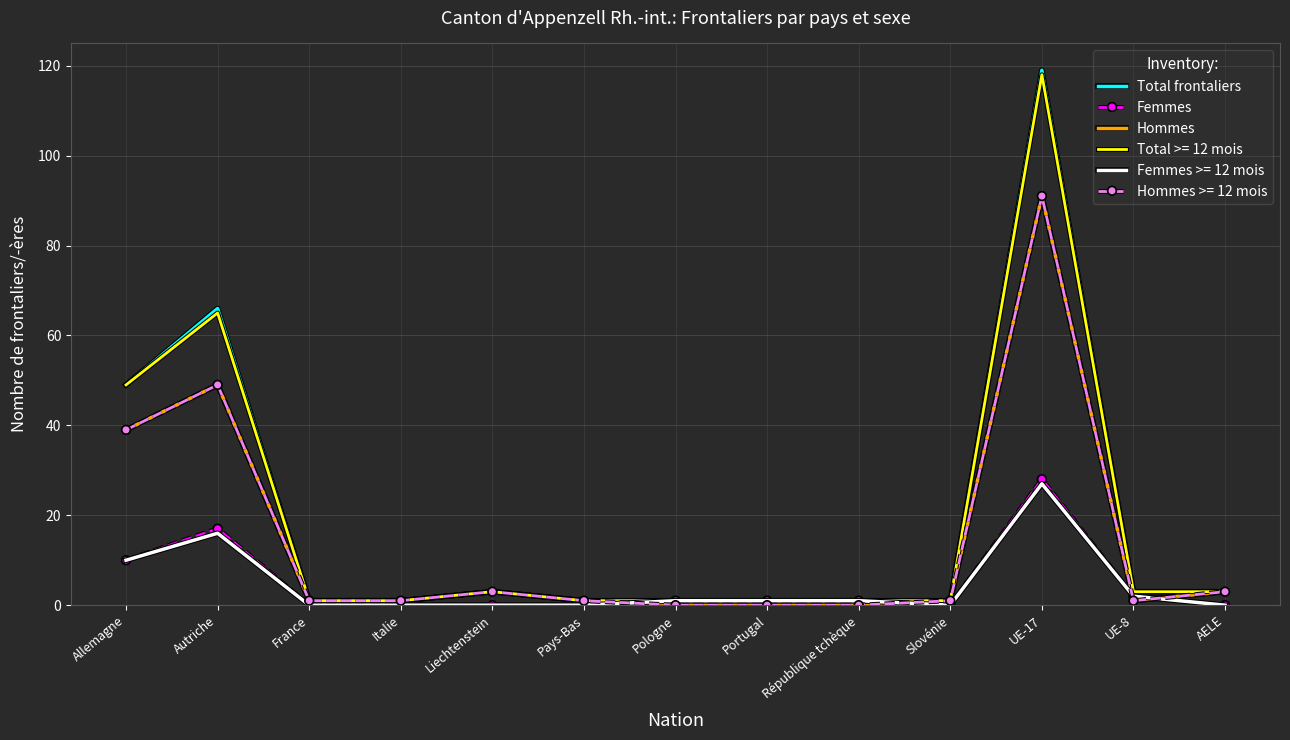

At which label does Total frontaliers reach its minimum?

France